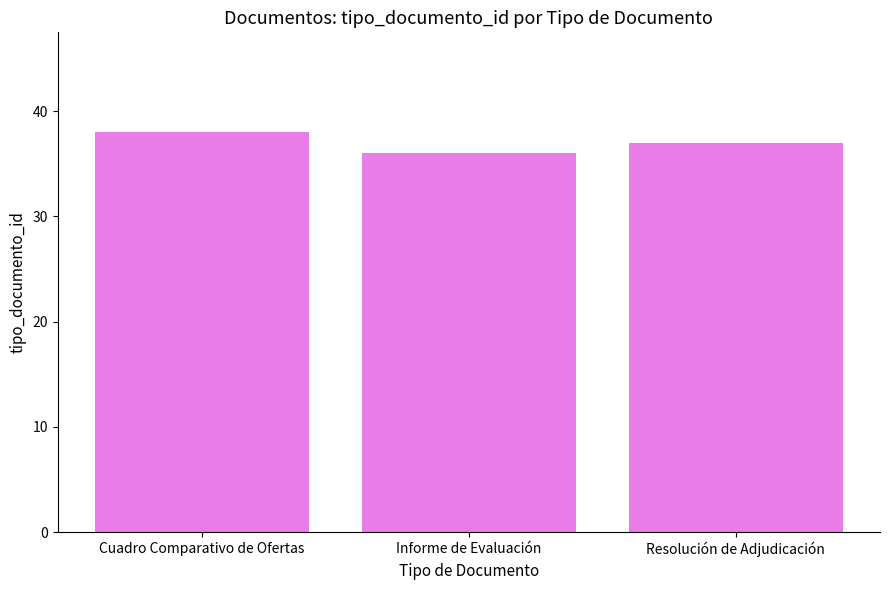

What is the value of the 1st bar from the left?

38